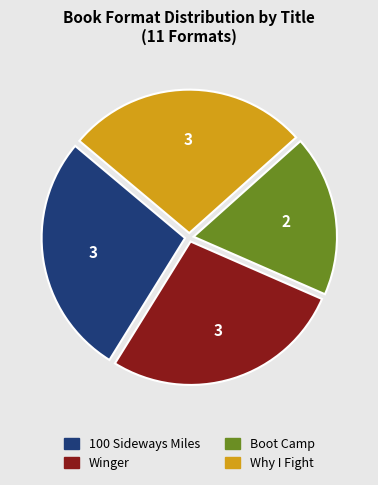

What is the smallest slice in the pie chart?

Boot Camp